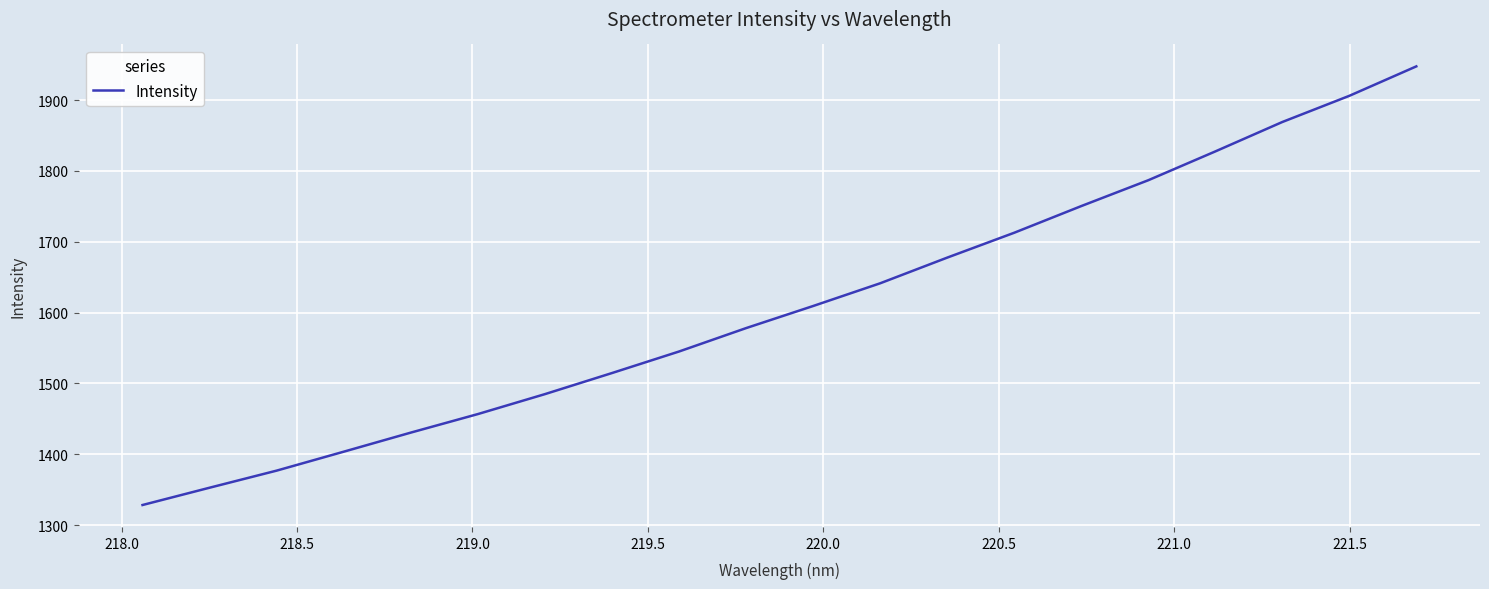

What is the minimum value shown in the chart?

1328.3